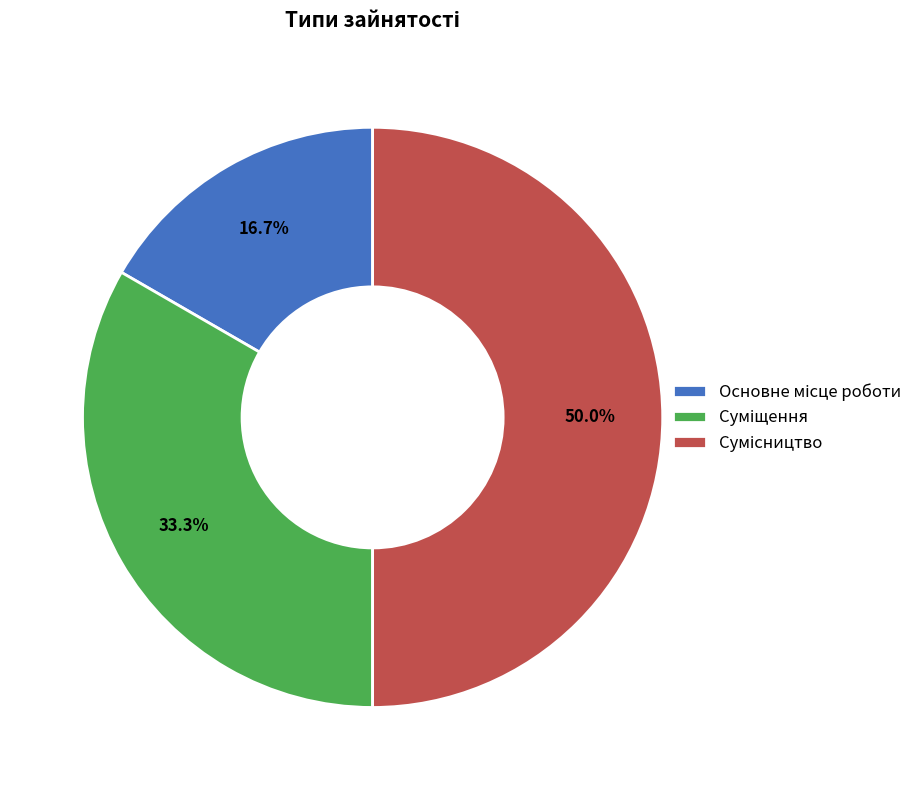

Count the number of slices in the pie.

3